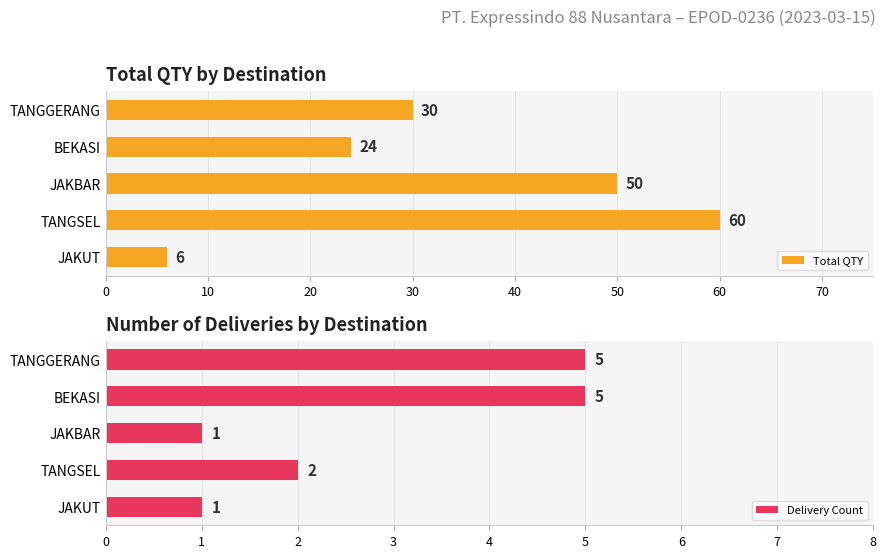

The value of Delivery Count at JAKUT is 1. True or false?

True